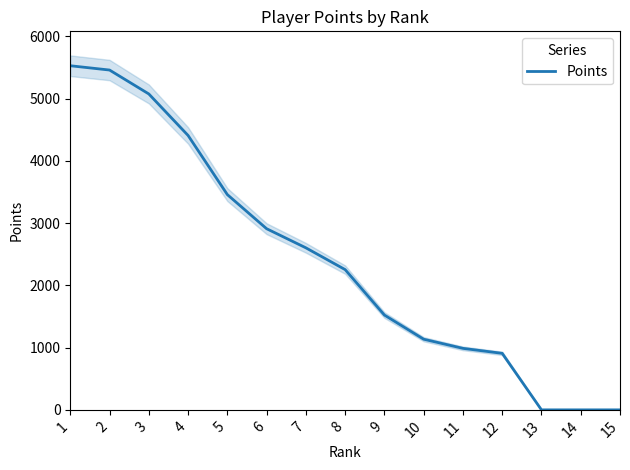

Which has a higher value, 9 or 11?

9